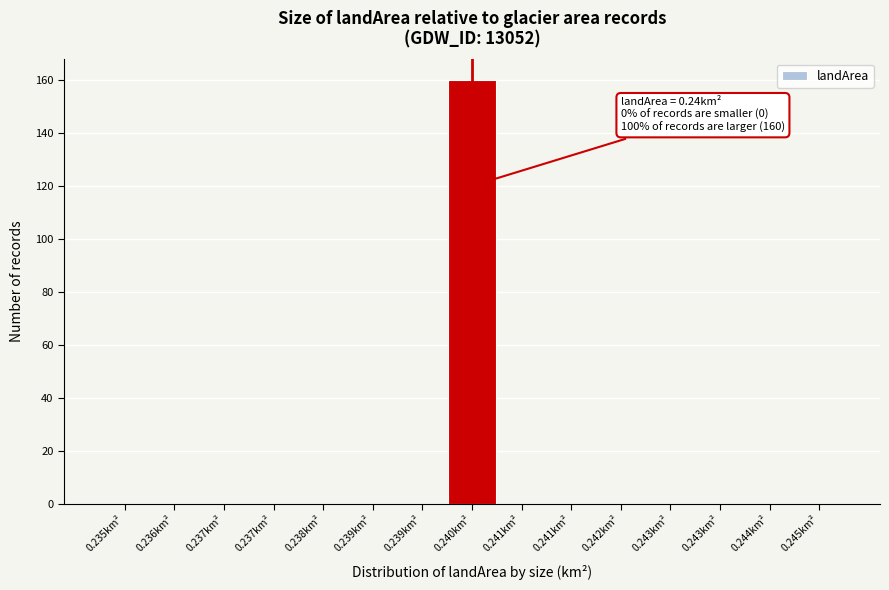

How many categories are shown in the chart?

15